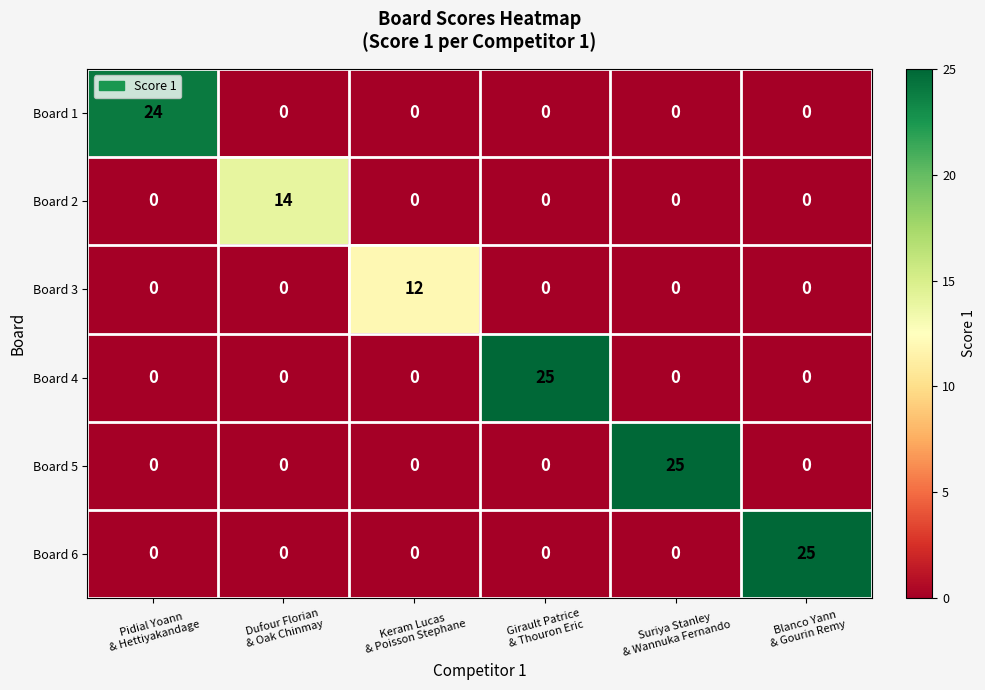

What is the maximum value shown in the chart?

25